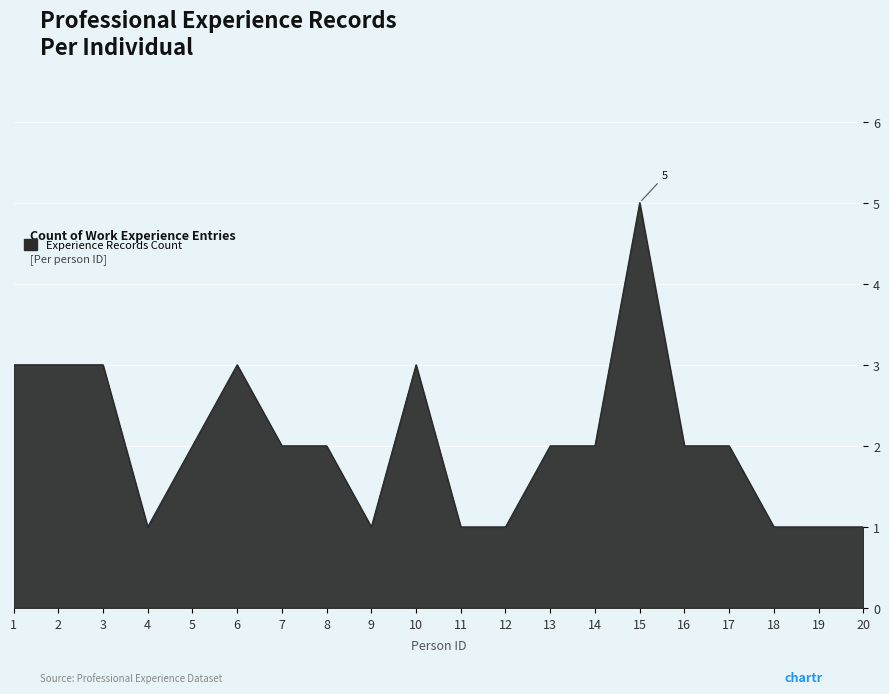

What is the change in value from 14 to 19?

-1